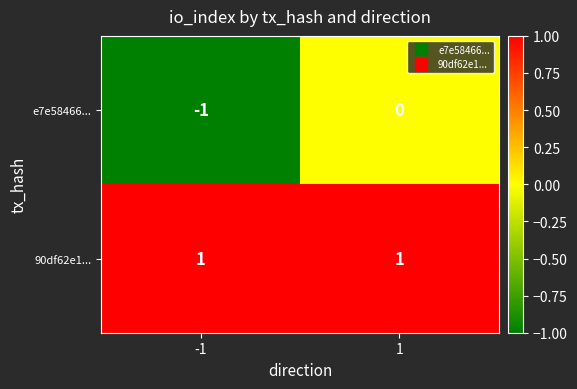

At 1, list the series in order from smallest to largest.

e7e58466..., 90df62e1...